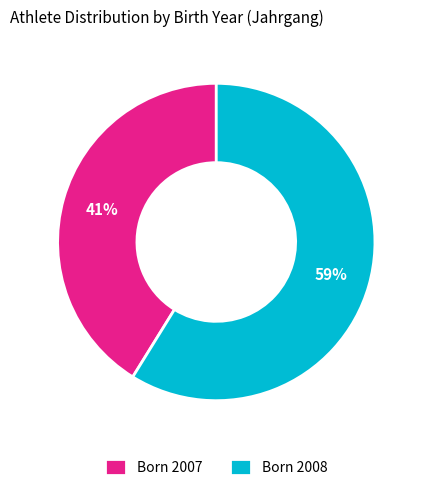

Rank the categories by value from lowest to highest.

Born 2007, Born 2008